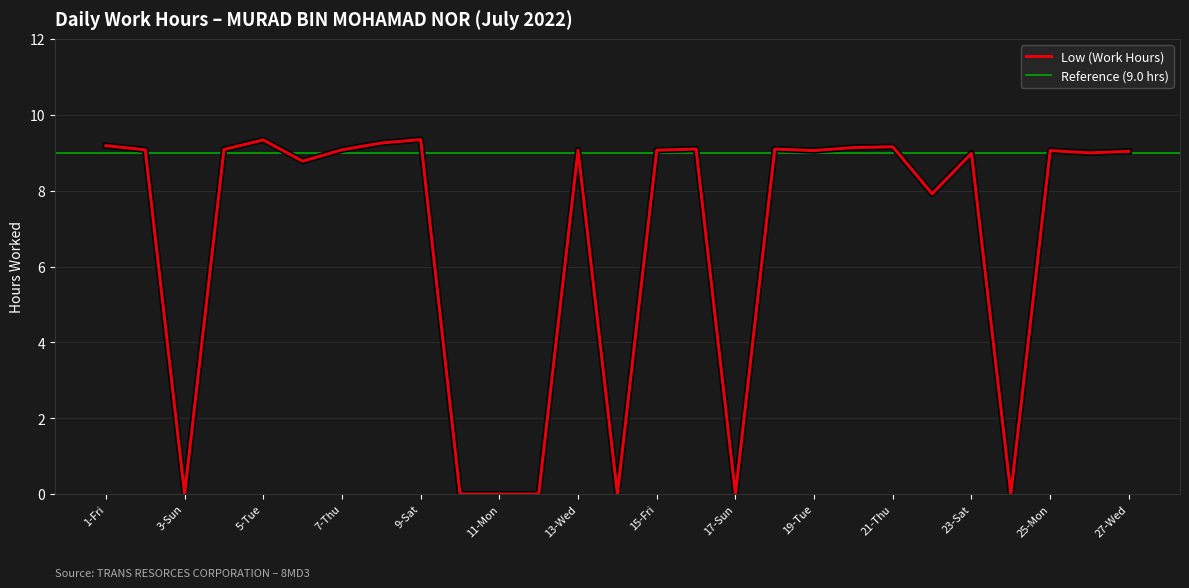

What is the maximum value shown in the chart?

9.3